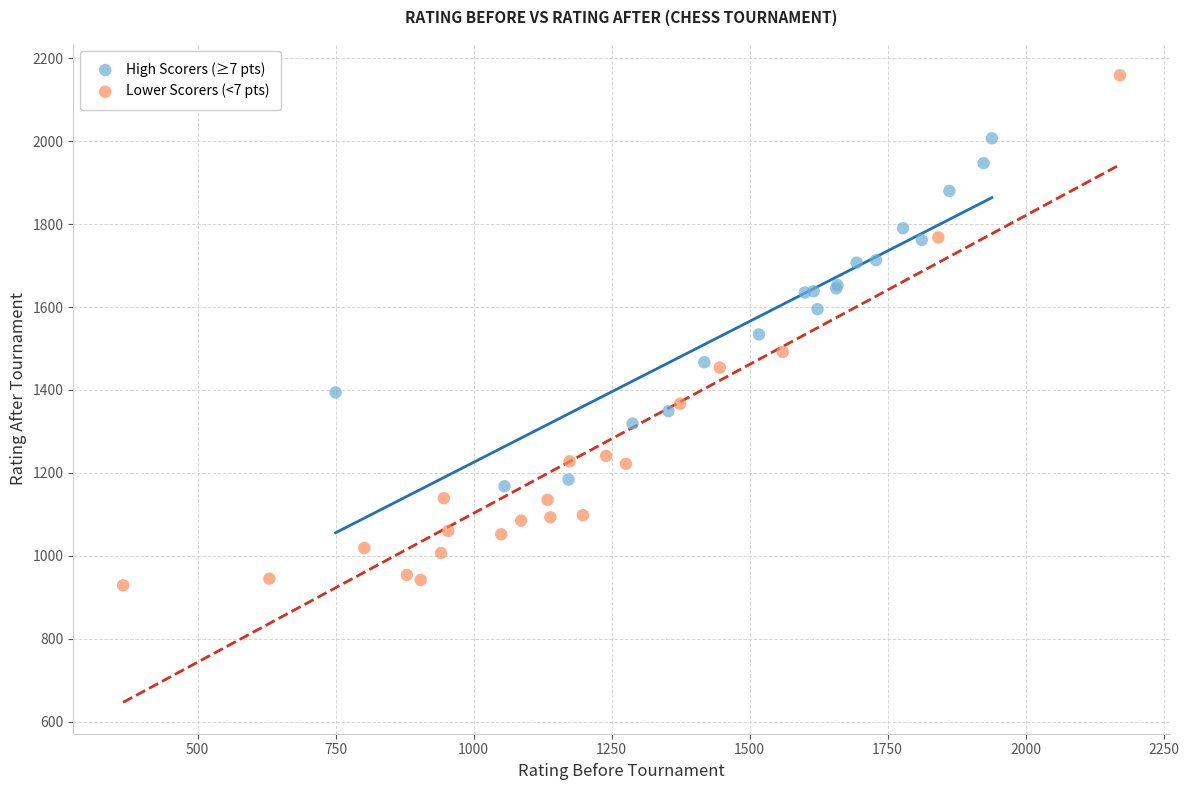

Which series reaches the maximum Y coordinate?

Lower Scorers (<7 pts)